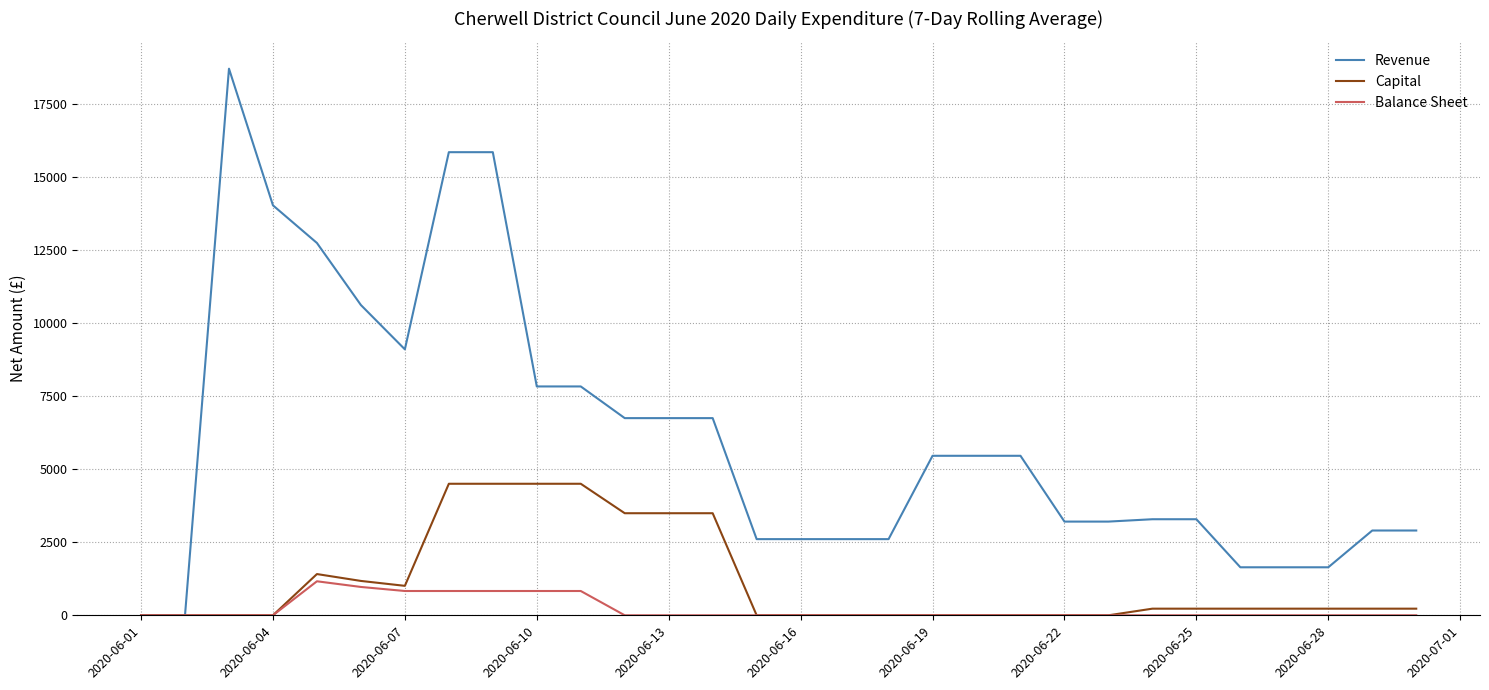

List the series in order of their overall mean, highest first.

Revenue, Capital, Balance Sheet